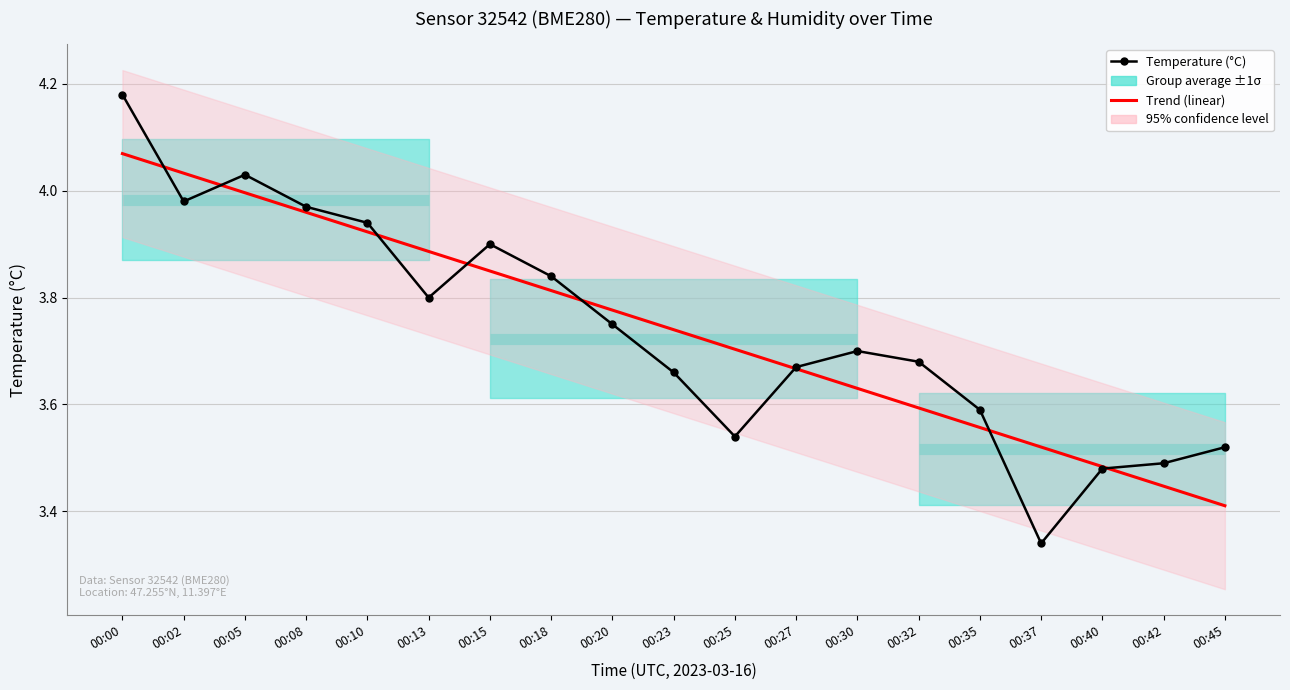

True or false: Trend (linear) has more than 2 points higher than both neighbors.

False